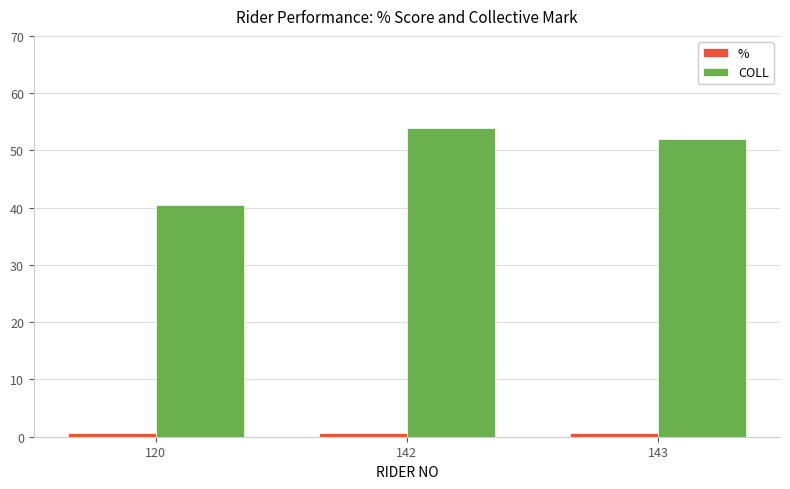

Count the number of data series in this chart.

2